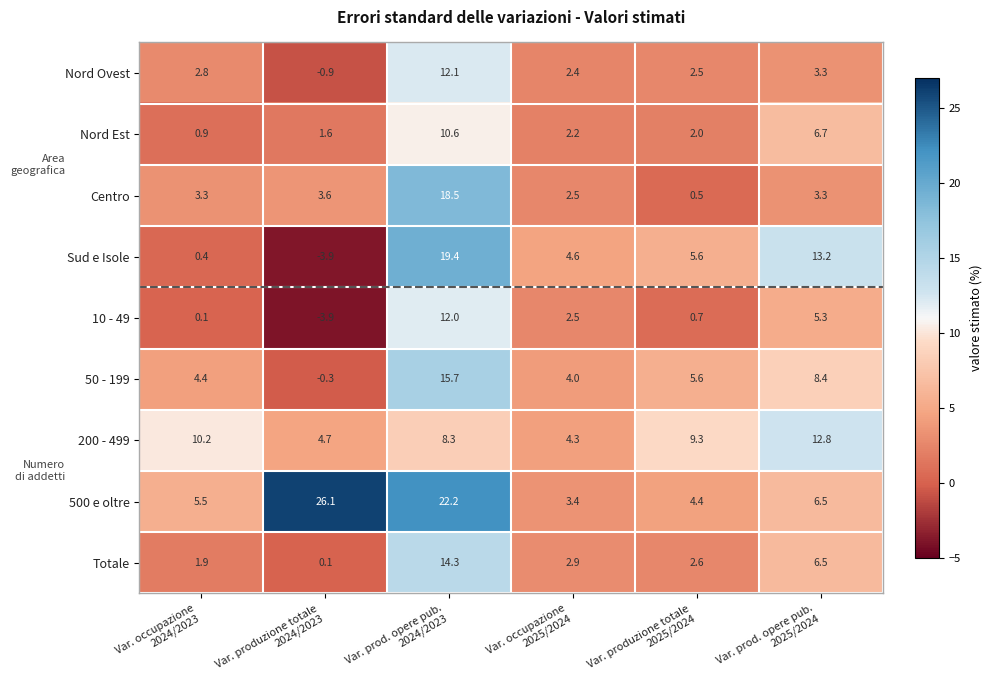

How many distinct data groups are displayed?

9